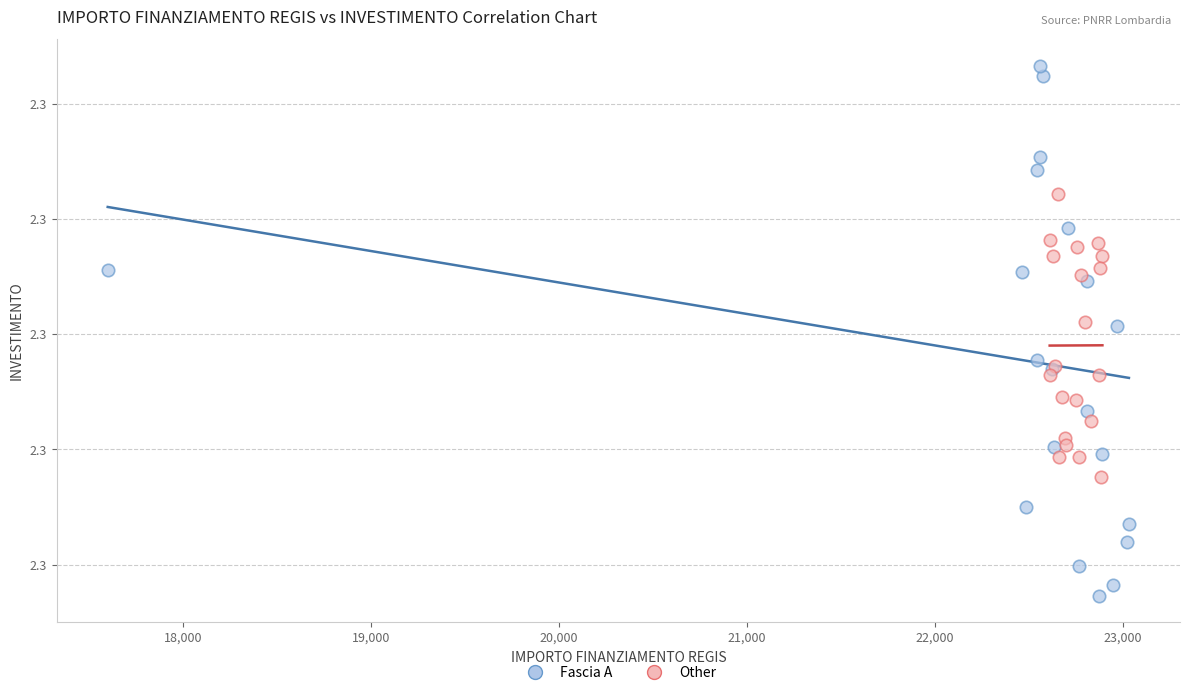

What are all the series names shown in the legend?

Fascia A, Other